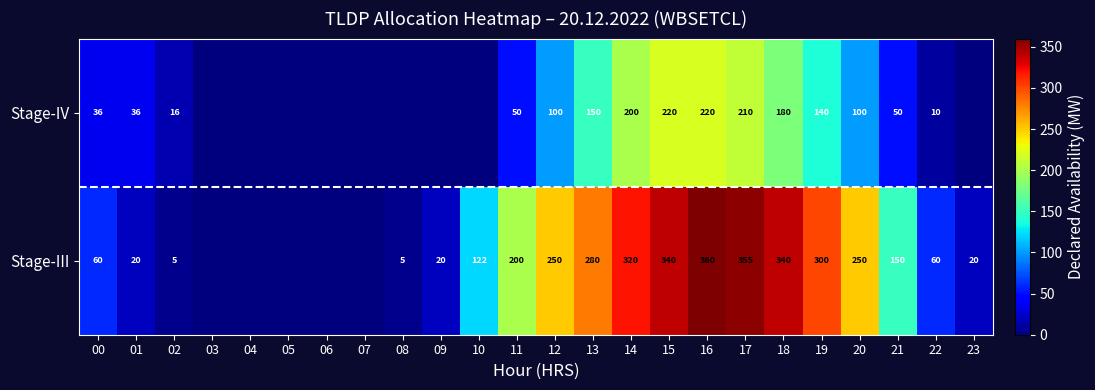

Rank the series at 20 from highest to lowest value.

Stage-III, Stage-IV